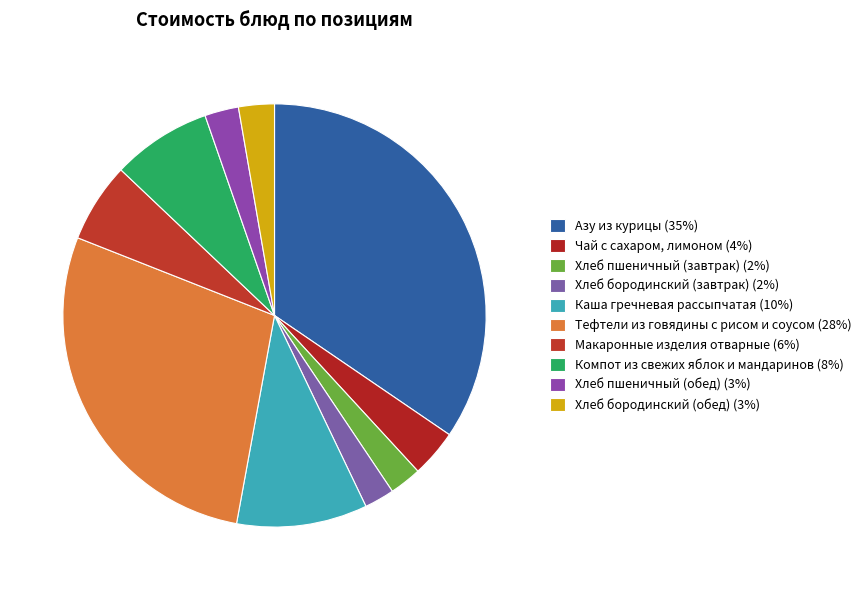

Rank the categories by value from lowest to highest.

Хлеб бородинский (завтрак), Хлеб пшеничный (завтрак), Хлеб пшеничный (обед), Хлеб бородинский (обед), Чай с сахаром, лимоном, Макаронные изделия отварные, Компот из свежих яблок и мандаринов, Каша гречневая рассыпчатая, Тефтели из говядины с рисом и соусом, Азу из курицы